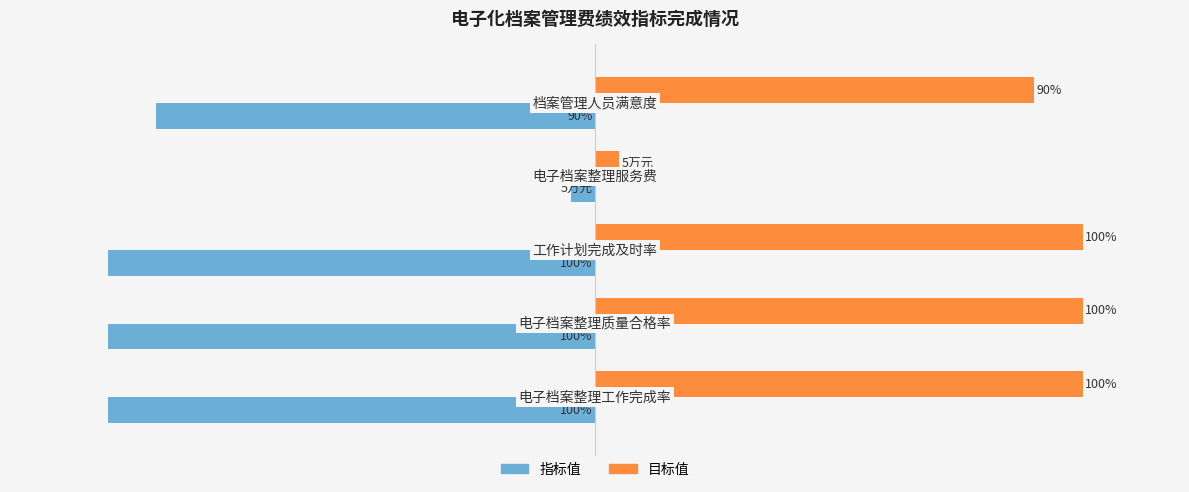

List the series in order of their overall mean, lowest first.

指标值, 目标值